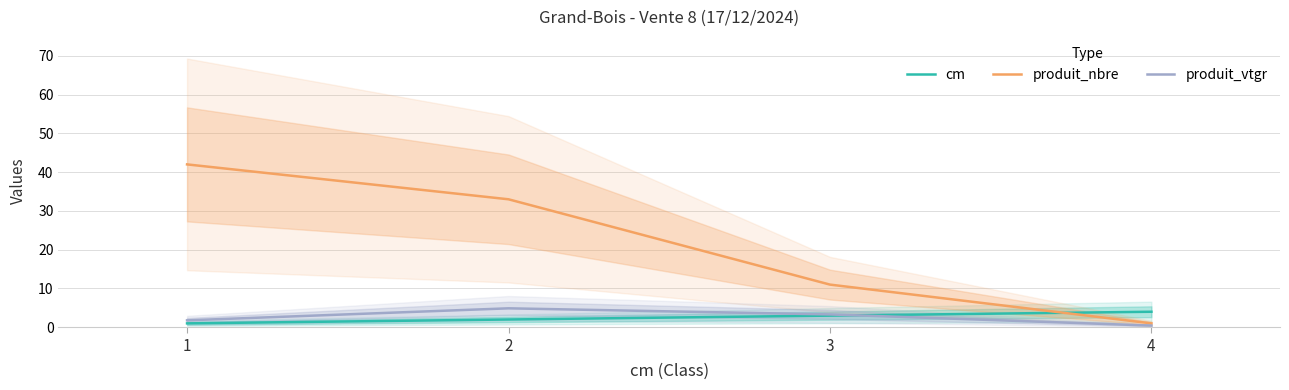

True or false: produit_nbre and produit_vtgr cross at least once.

False